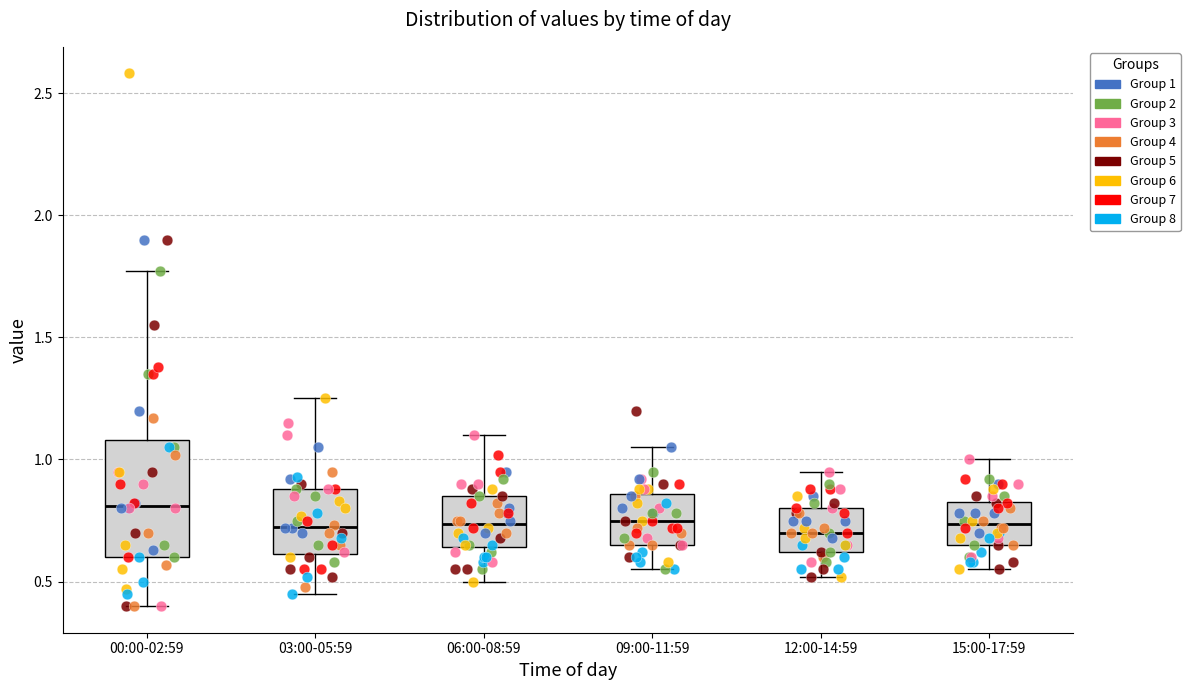

Reading left to right, transcribe this box plot: for each box, give where its median line is, the range the box spans, and where its two whiskers end, as read against the y-axis. The values are not printed on the chart, so give them approximately, as read against the axis.

00:00-02:59: median 0.80, box 0.60 to 1.10, whiskers 0.40 to 1.75
03:00-05:59: median 0.75, box 0.60 to 0.90, whiskers 0.45 to 1.25
06:00-08:59: median 0.75, box 0.65 to 0.85, whiskers 0.50 to 1.10
09:00-11:59: median 0.75, box 0.65 to 0.85, whiskers 0.55 to 1.05
12:00-14:59: median 0.70, box 0.60 to 0.80, whiskers 0.50 to 0.95
15:00-17:59: median 0.75, box 0.65 to 0.85, whiskers 0.55 to 1.00